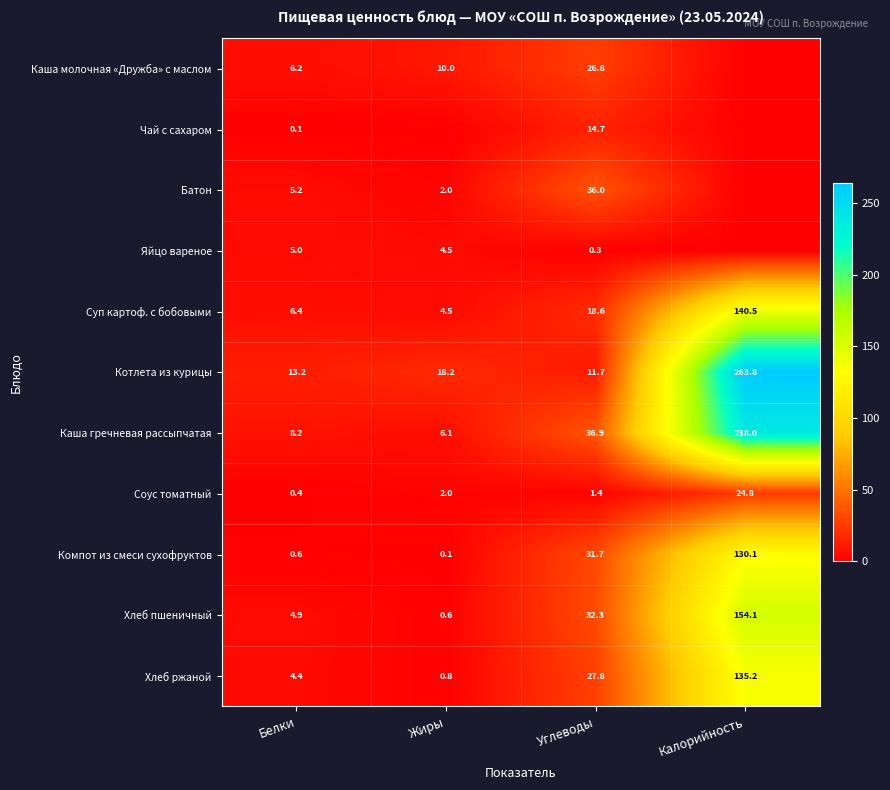

List the labels in order of Компот из смеси сухофруктов value, smallest first.

Жиры, Белки, Углеводы, Калорийность